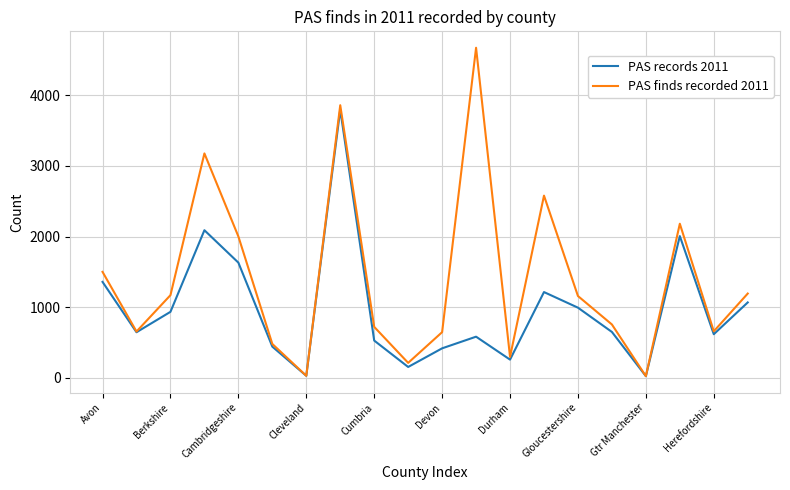

How many lines are shown in the chart?

2